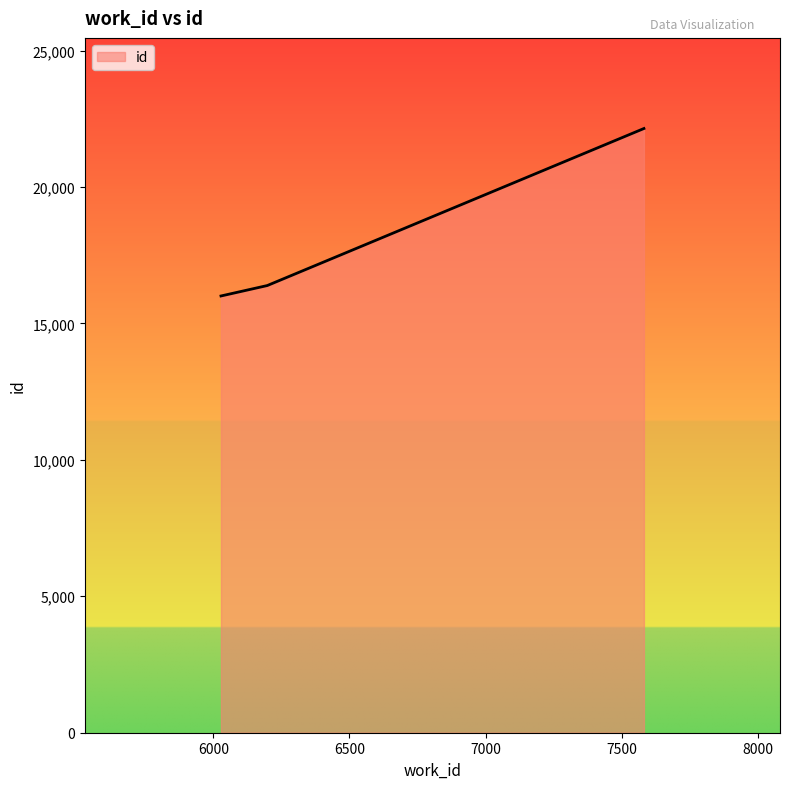

What is the smallest value displayed?

16006